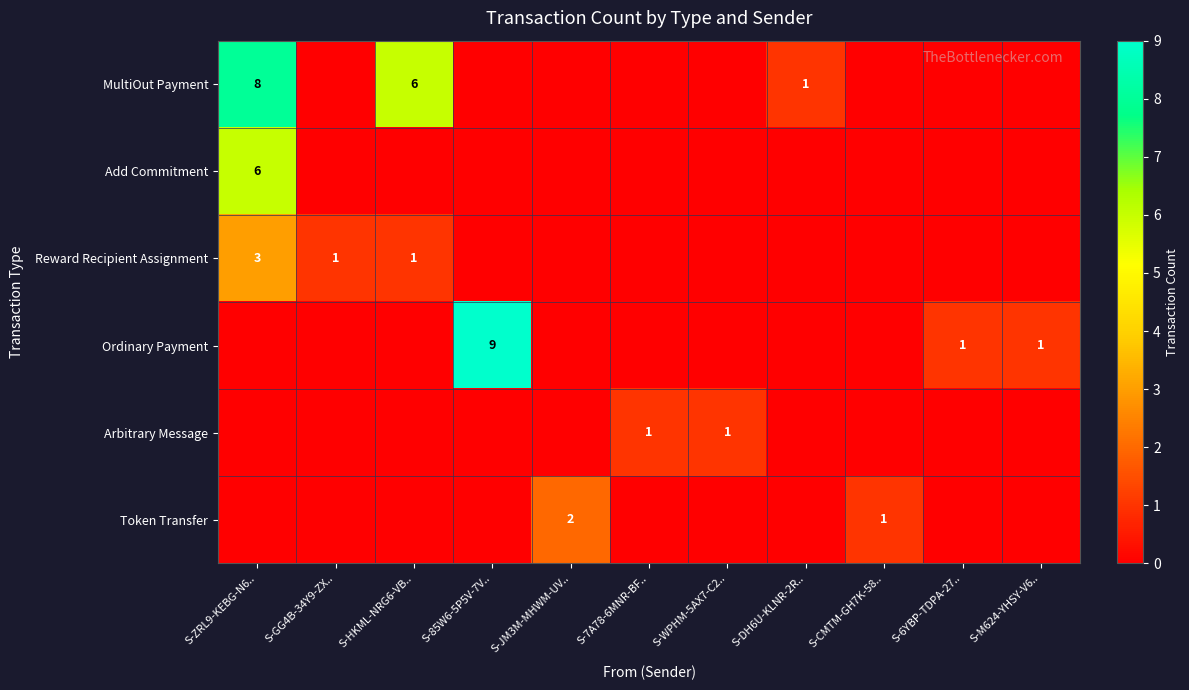

The Arbitrary Message series shows 2 at S-WPHM-5AX7-C2... True or false?

False